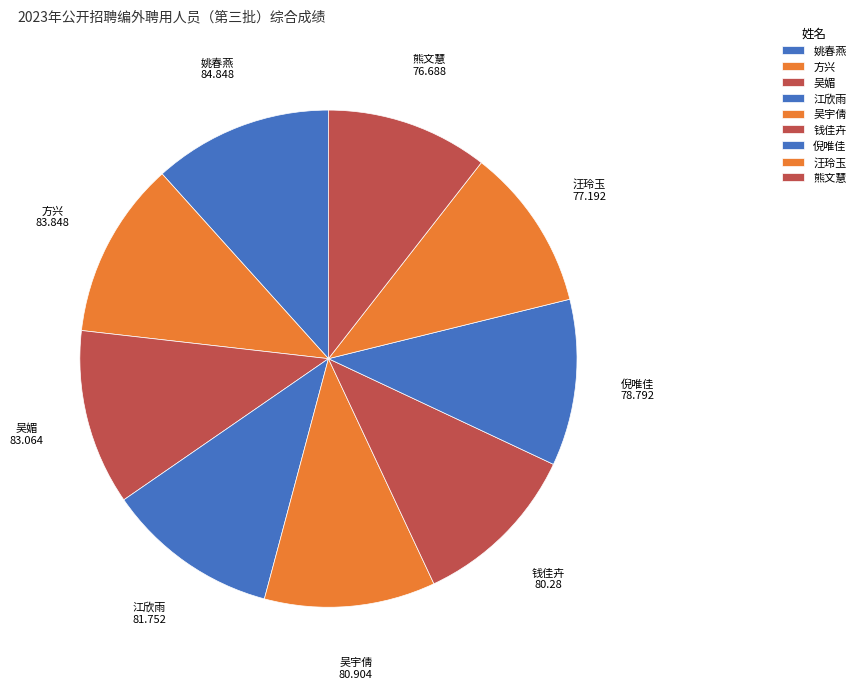

What is the change in value from 汪玲玉 to 熊文慧?

-0.5